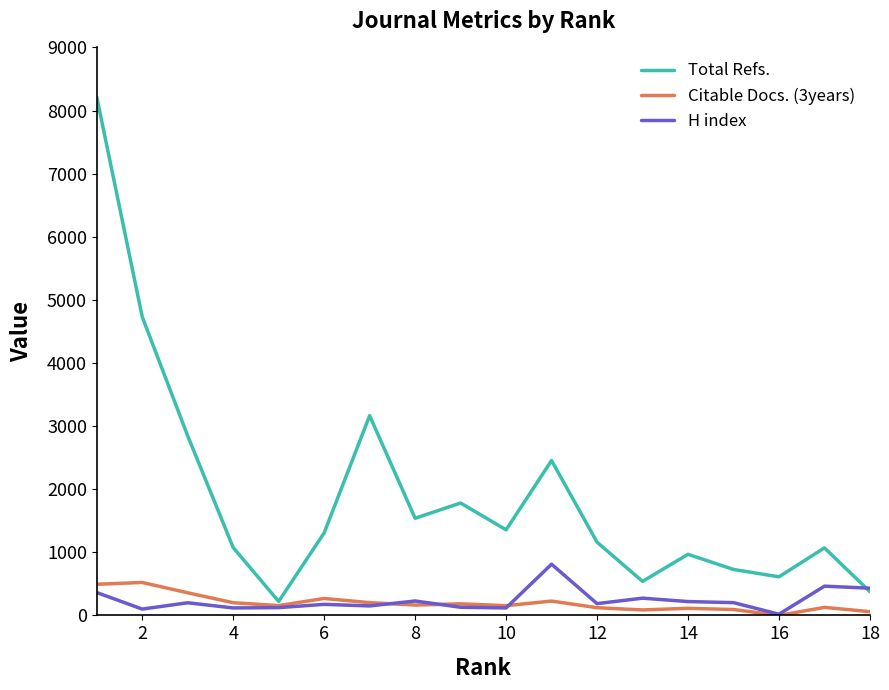

What is the difference between the maximum and second lowest values in the H index series?

711